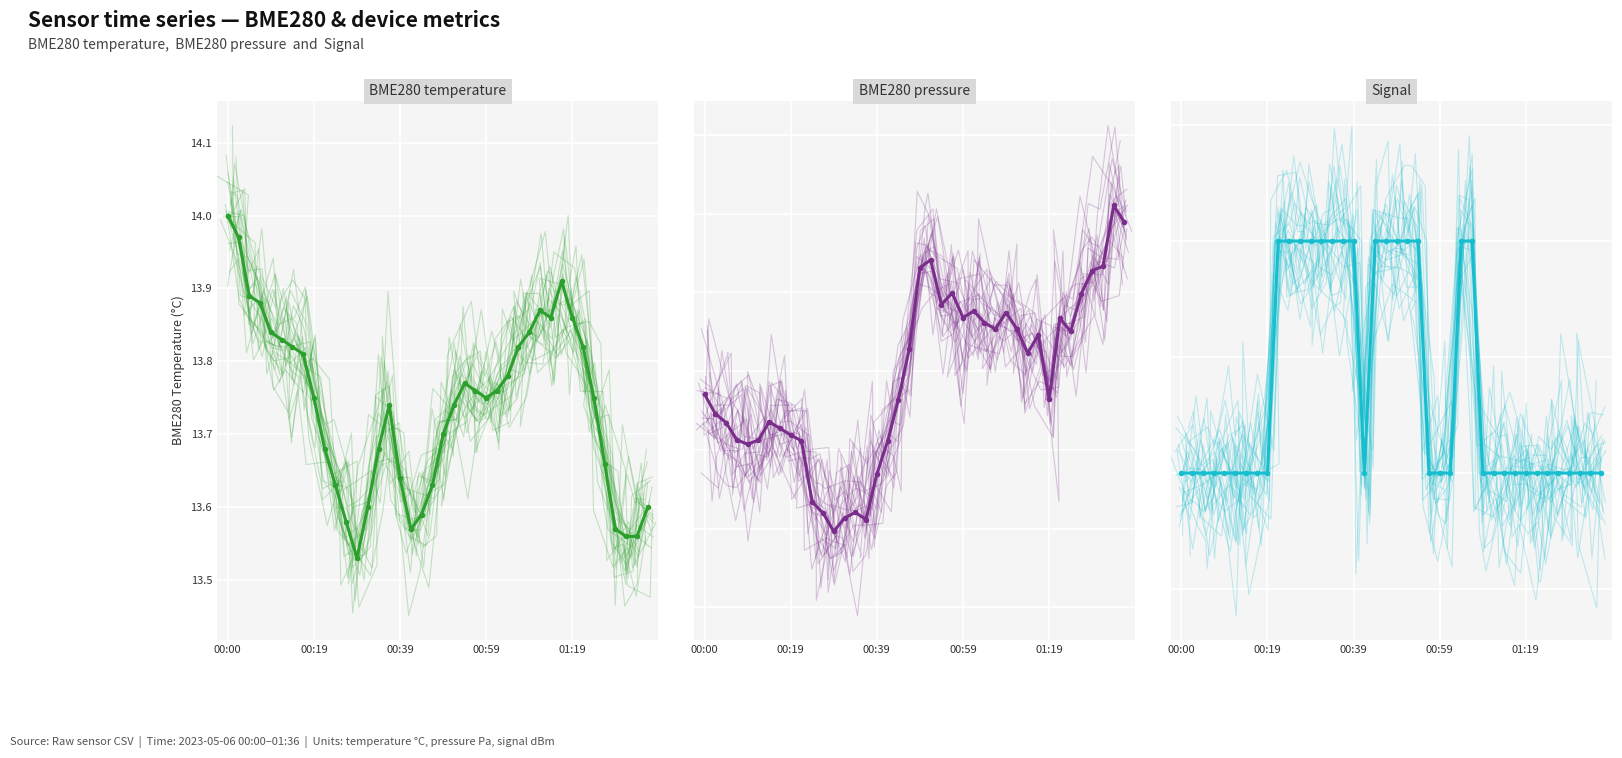

The value of BME280_temperature at 6 is 19.5. True or false?

False